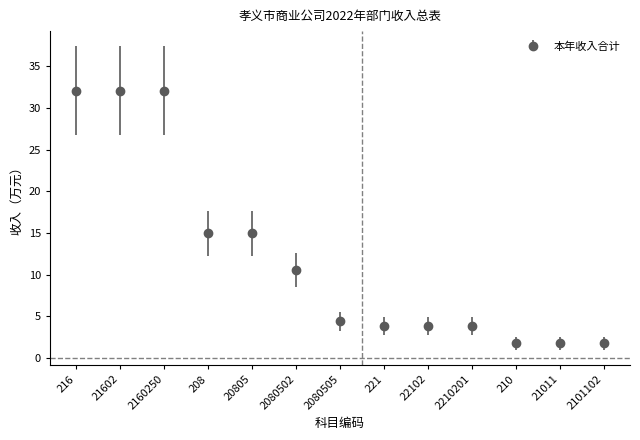

Approximately how many times larger is the value at 2210201 compared to 20805?

0.3